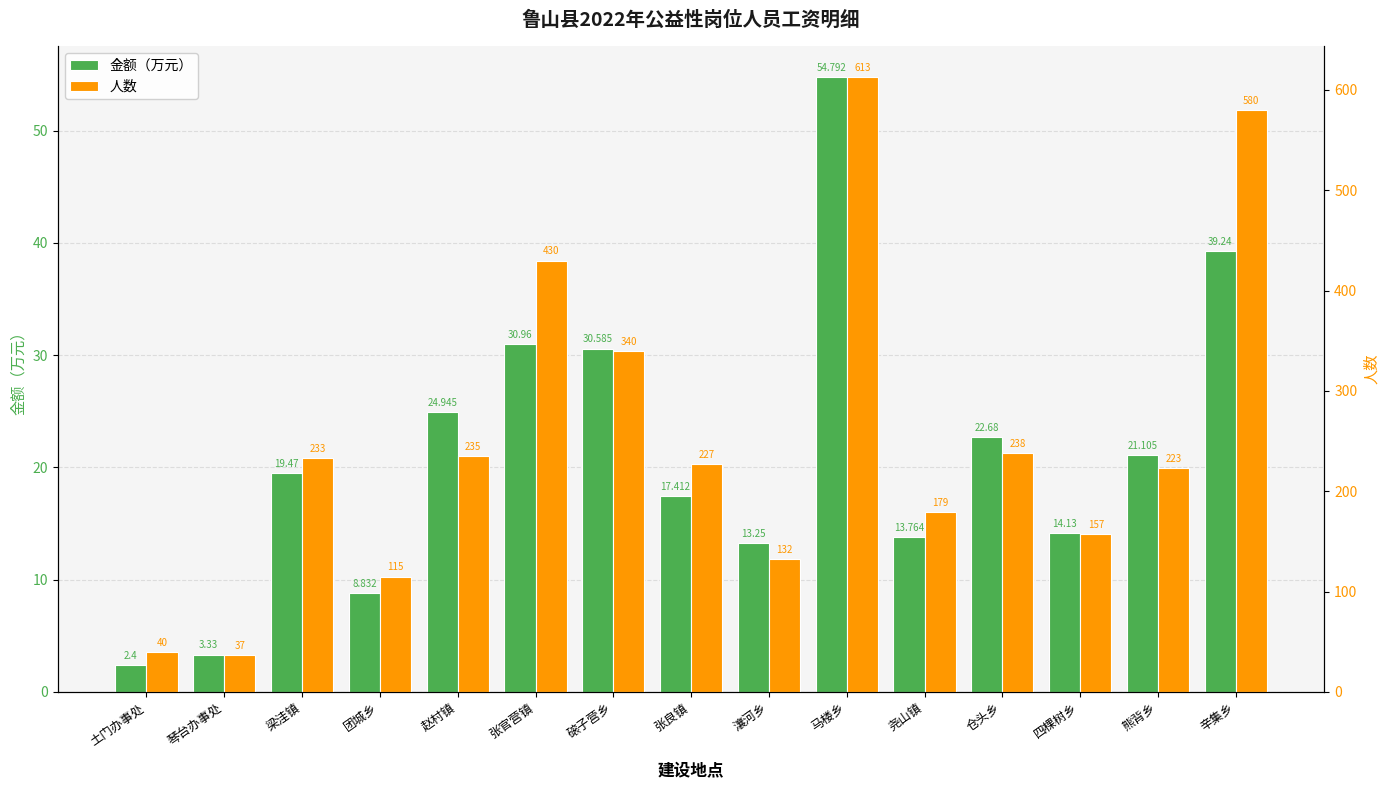

List the labels in order of 金额（万元） value, largest first.

马楼乡, 辛集乡, 张官营镇, 磙子营乡, 赵村镇, 仓头乡, 熊背乡, 梁洼镇, 张良镇, 四棵树乡, 尧山镇, 瀼河乡, 团城乡, 琴台办事处, 土门办事处